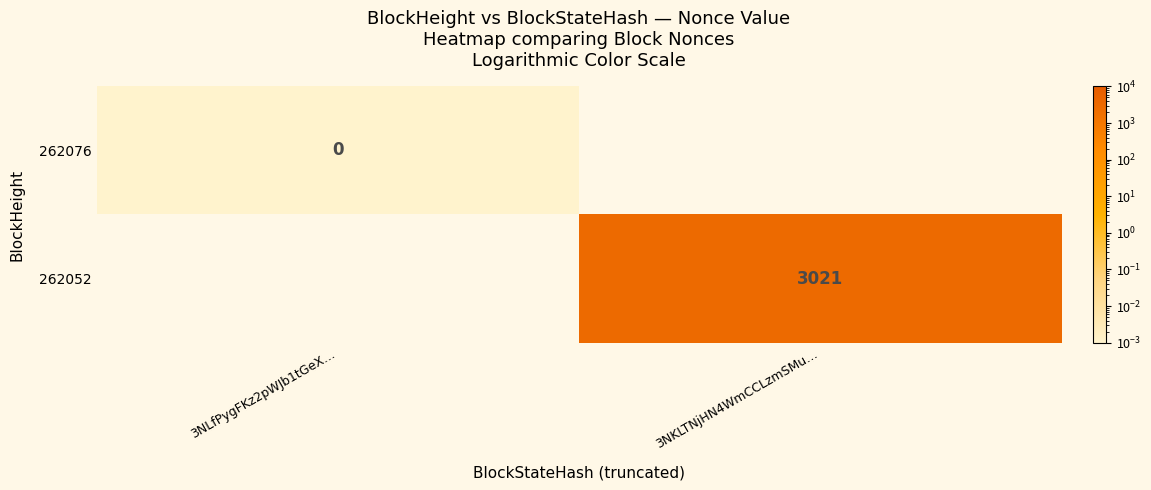

At which label is 262076 closest to 0?

3NLfPygFKz2pWJb1tGeX…